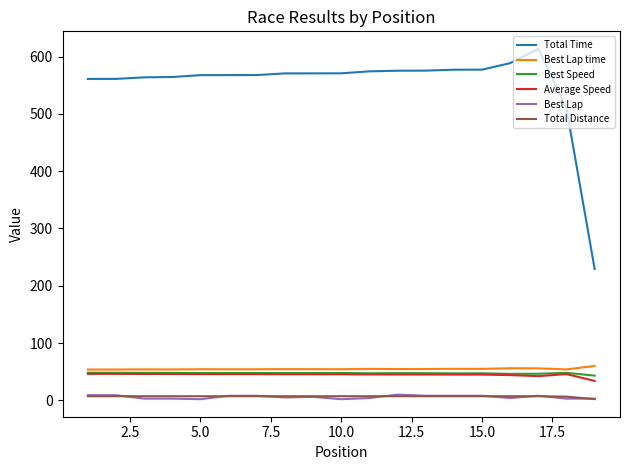

Which series has the largest total across all categories?

Total Time